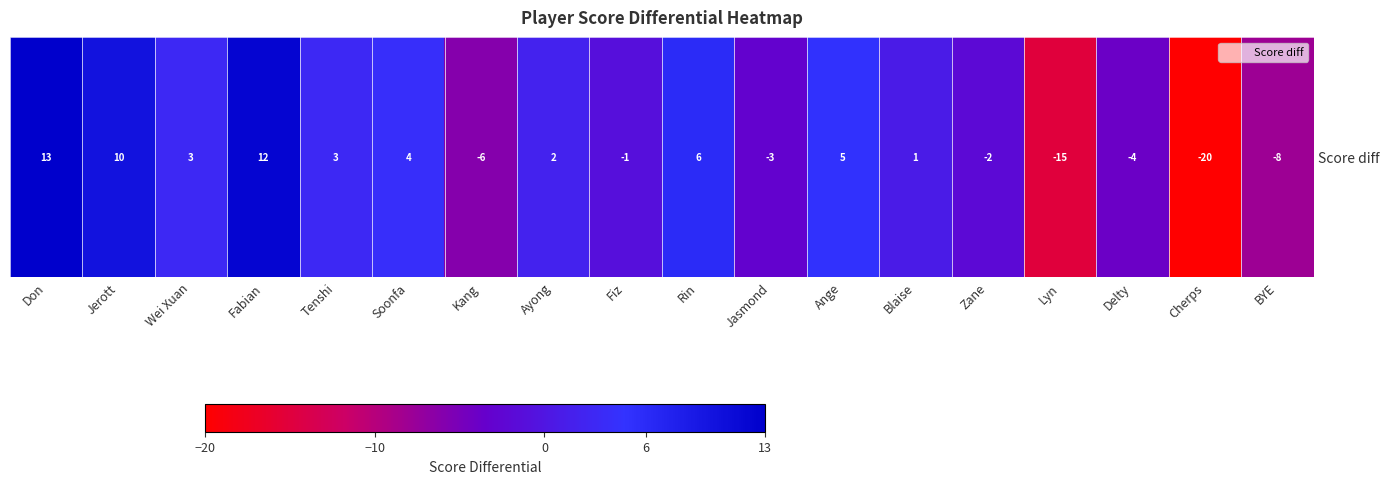

What is the difference between the values at Blaise and Fiz?

2